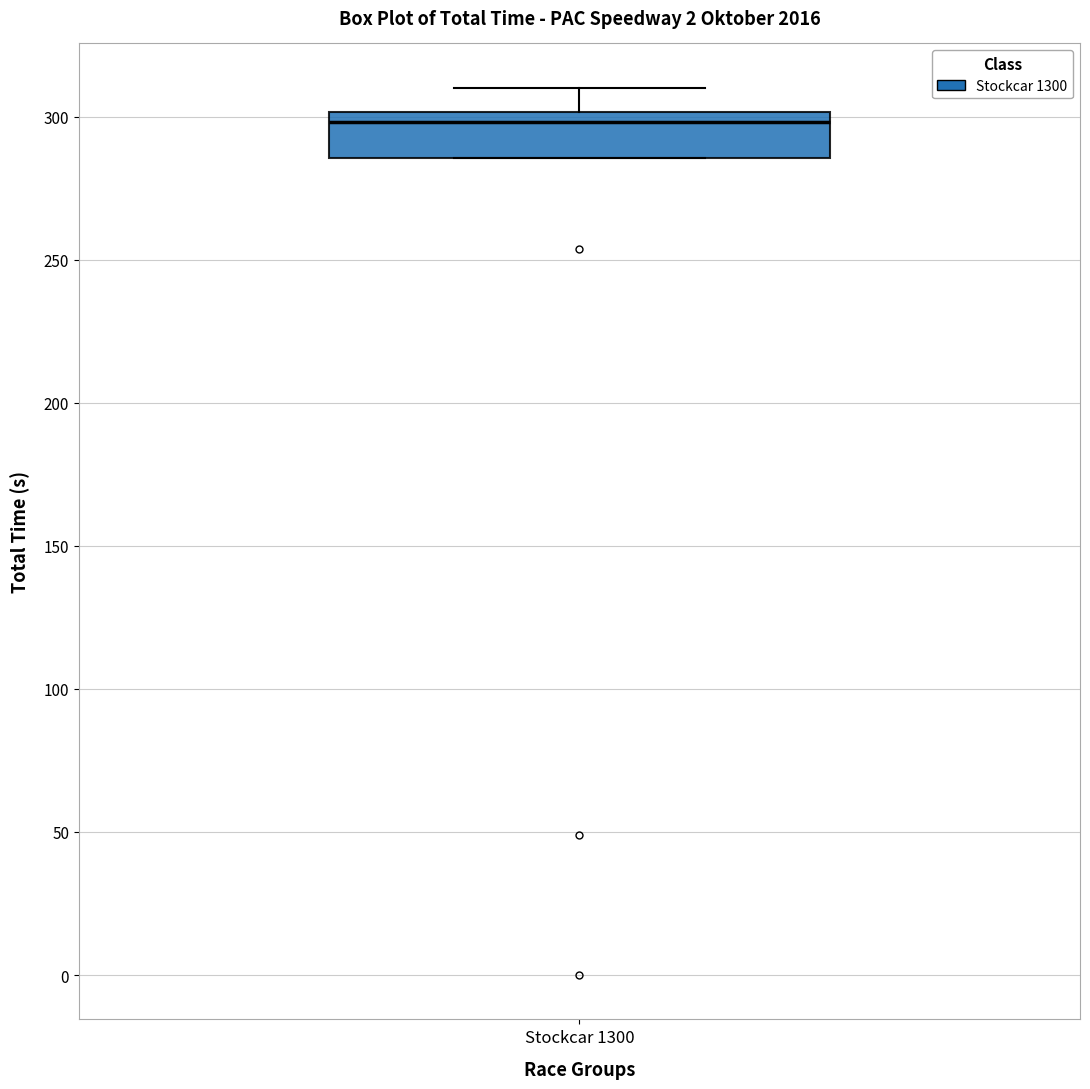

Read this box plot against the y-axis: the position of the median line, the range covered by the box, and the ends of both whiskers. The values are not printed on the chart, so give them approximately, as read against the axis.

median 300 (just below the box's upper edge), box 285 to 300, whiskers 285 to 310